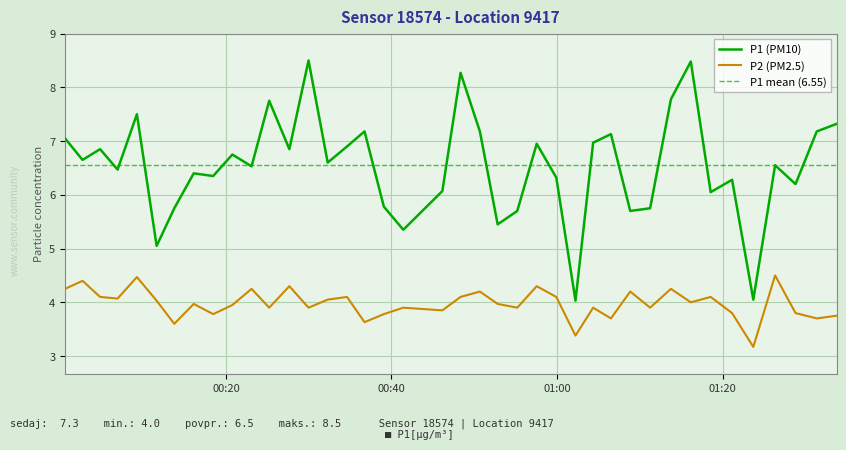

What is the value of the P1 point at the 30th from the left?

5.7